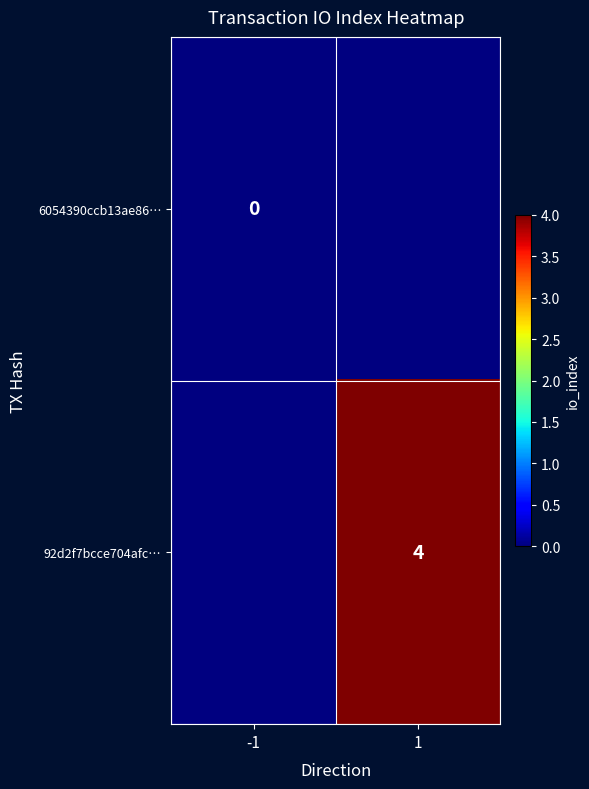

How many series are shown in this chart?

2